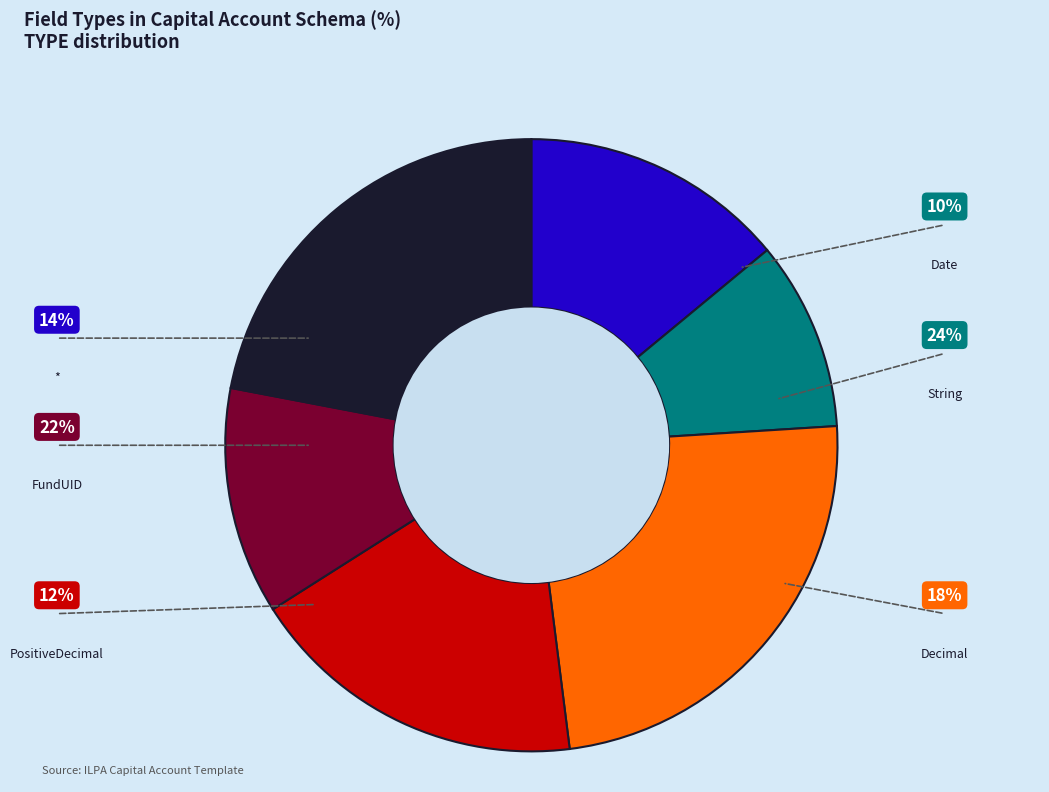

Combined, do Date and * account for over 50%?

No